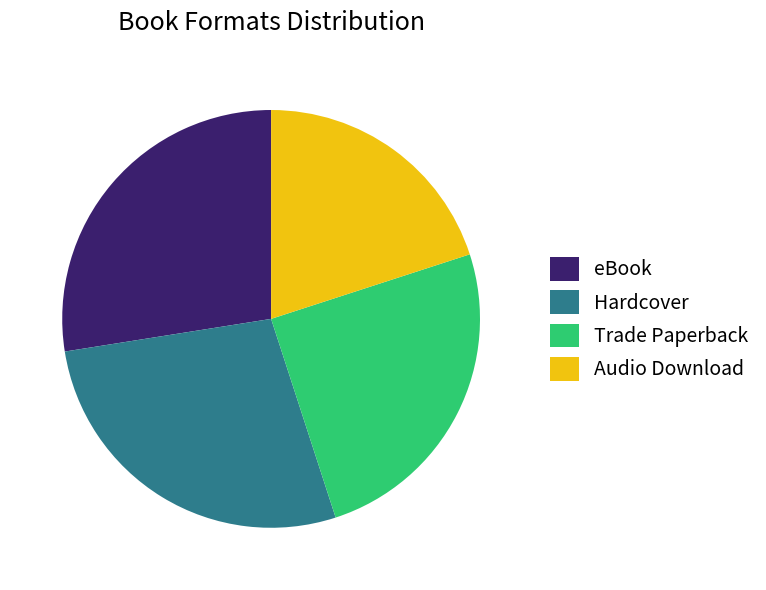

Is it true that Trade Paperback is 25% of the pie?

True